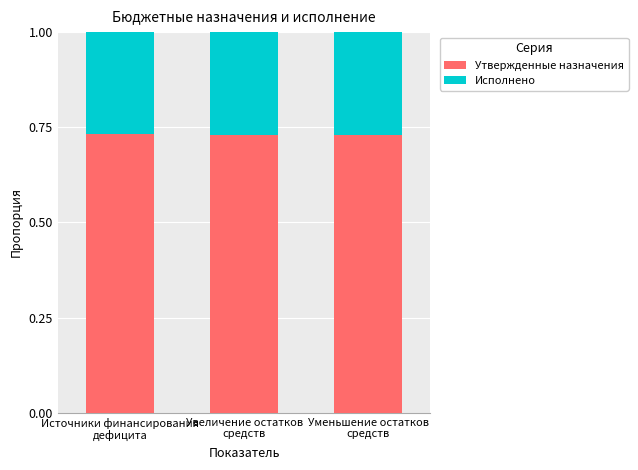

What are all the series names shown in the legend?

Утвержденные назначения, Исполнено